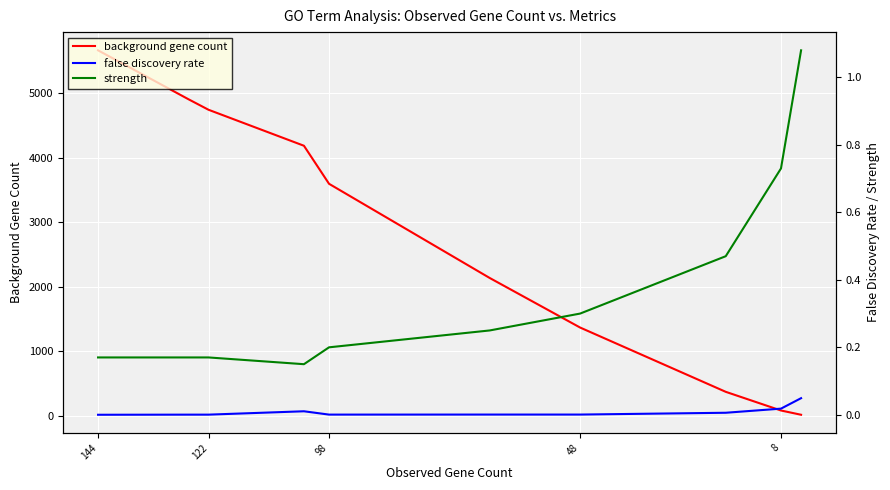

Where does the background gene count series first go above 3594?

144